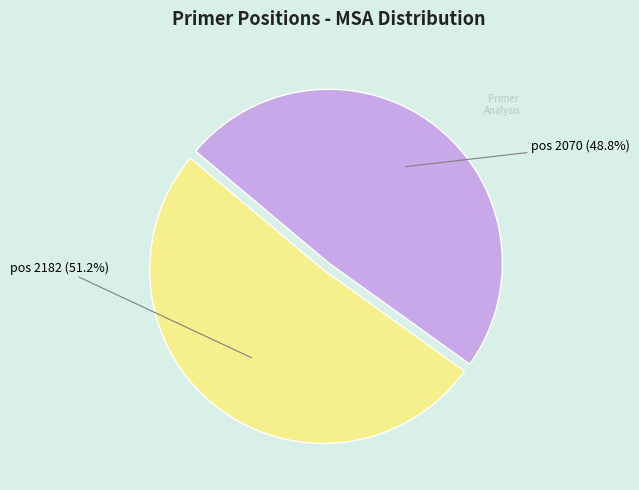

Is there any slice that represents more than half of the pie?

Yes